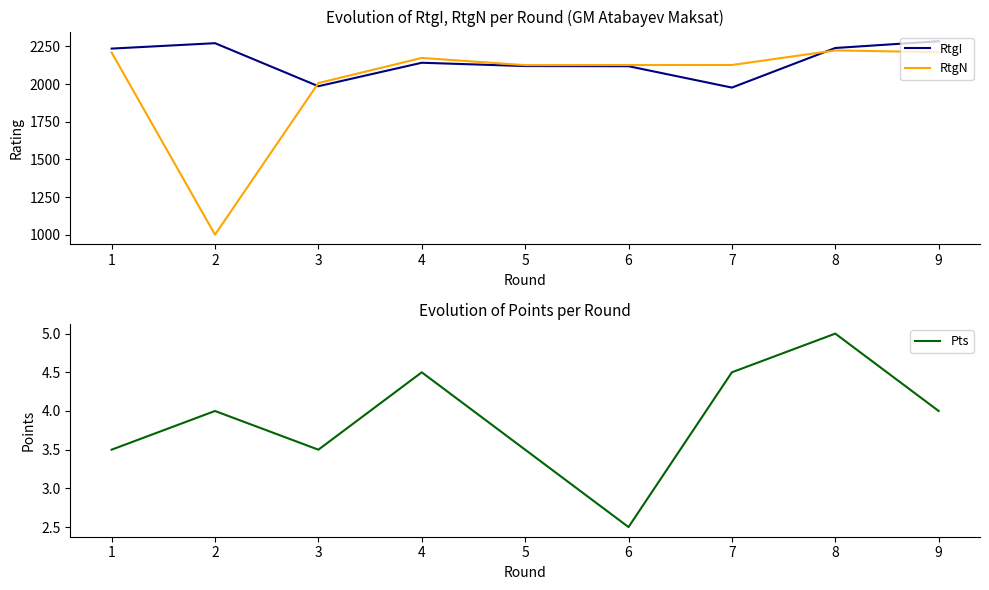

What is the minimum value for RtgN?

1000